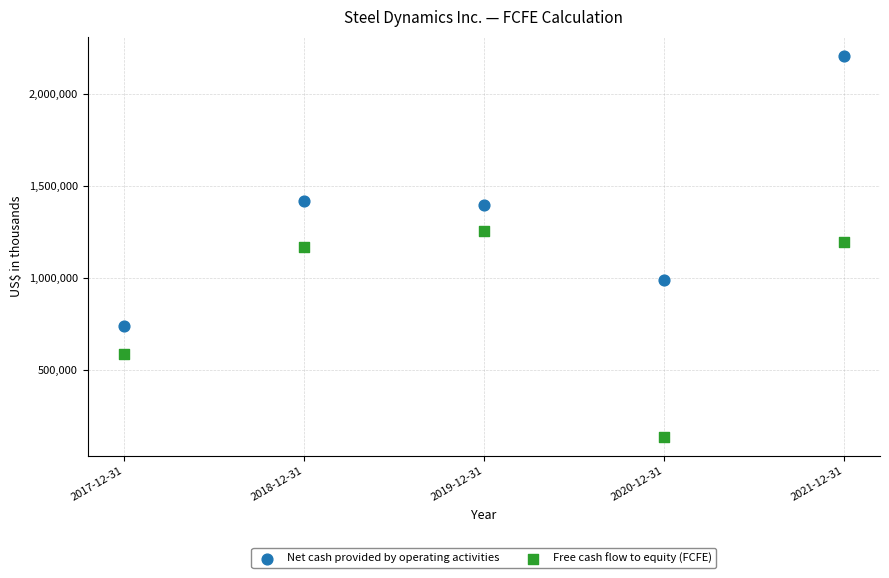

Which series has the widest spread of Y values?

Net cash provided by operating activities